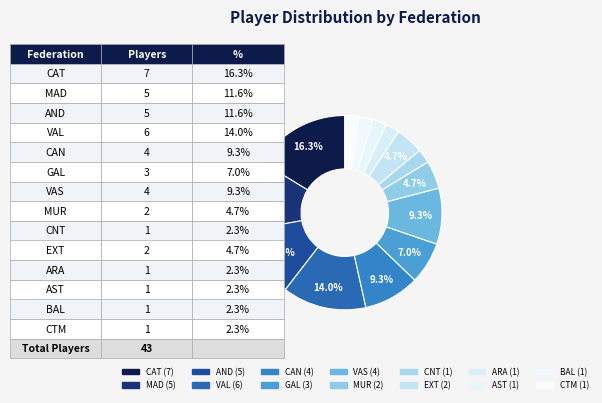

To the nearest percent, what is the difference between the largest and smallest slice percentages?

14%